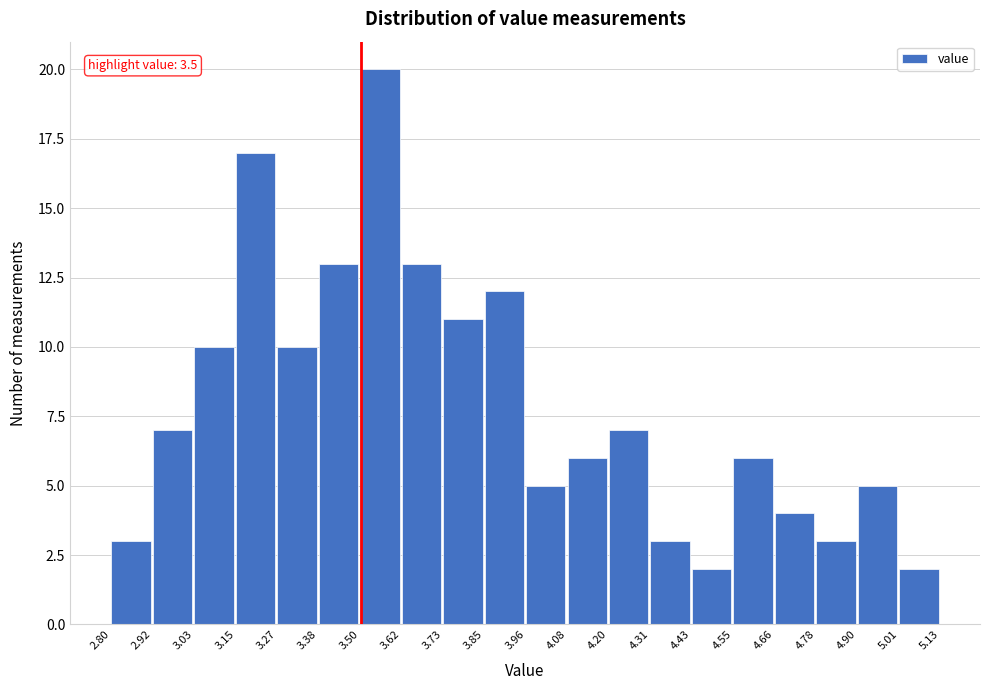

Over which range of the x-axis is the bar tallest?

3.50 to 3.62